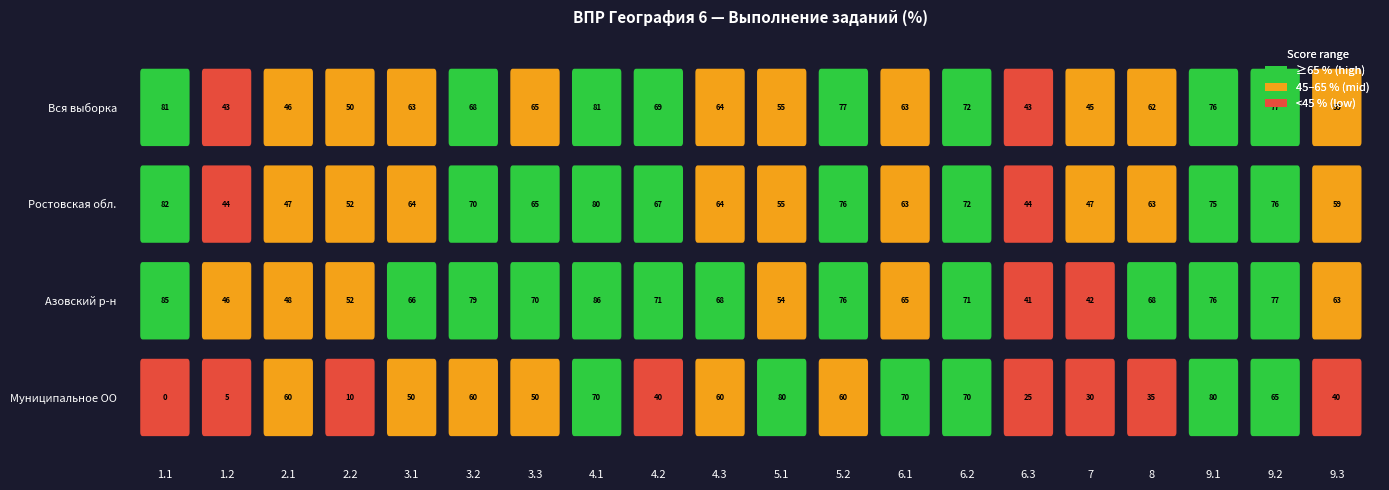

Is the value of Ростовская обл. at 4.3 greater than the value of Муниципальное ОО at 6.2?

No